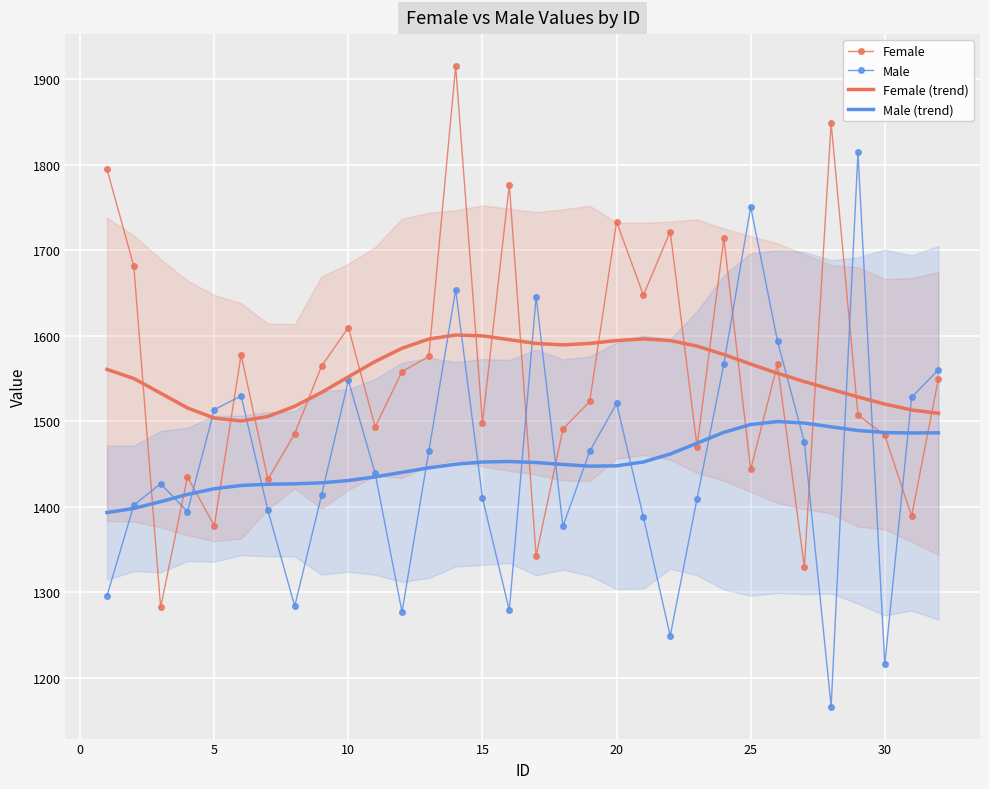

What is the maximum value for Female (trend)?

1600.9